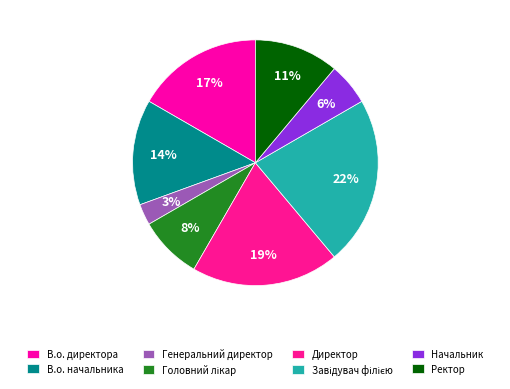

To the nearest percent, what is the difference between the Генеральний директор and В.о. директора slice percentages?

14%